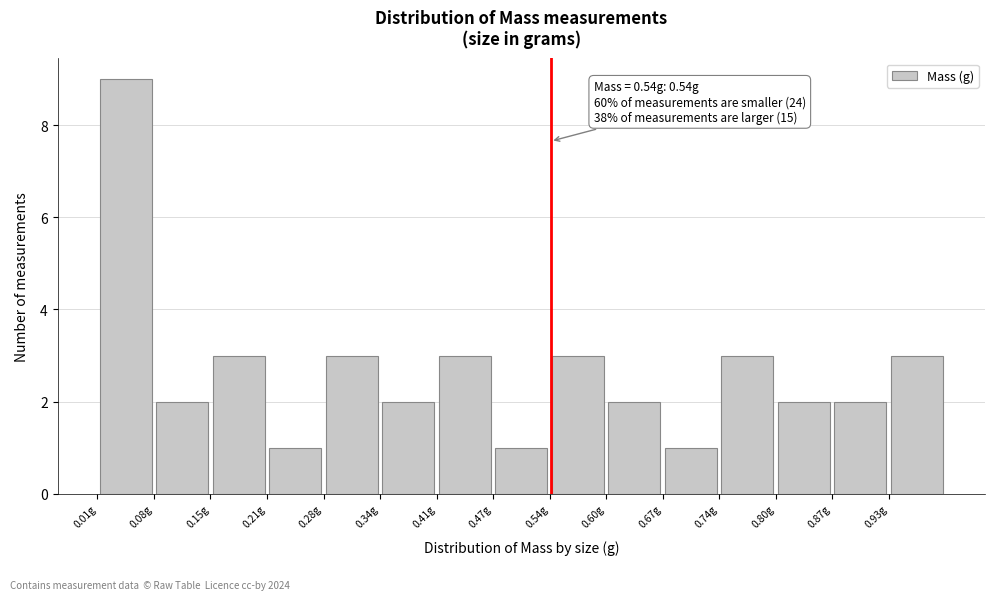

Over which range of the x-axis is the bar tallest?

0.01 to 0.08